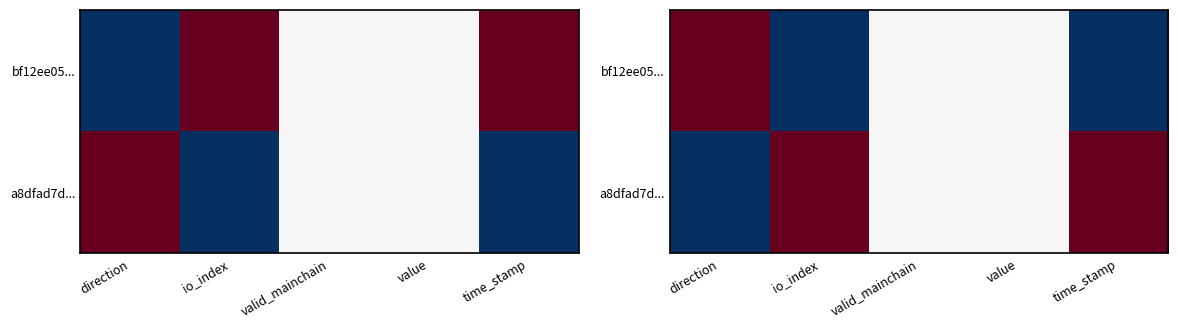

At valid_mainchain, list the series in order from smallest to largest.

bf12ee05..., a8dfad7d...